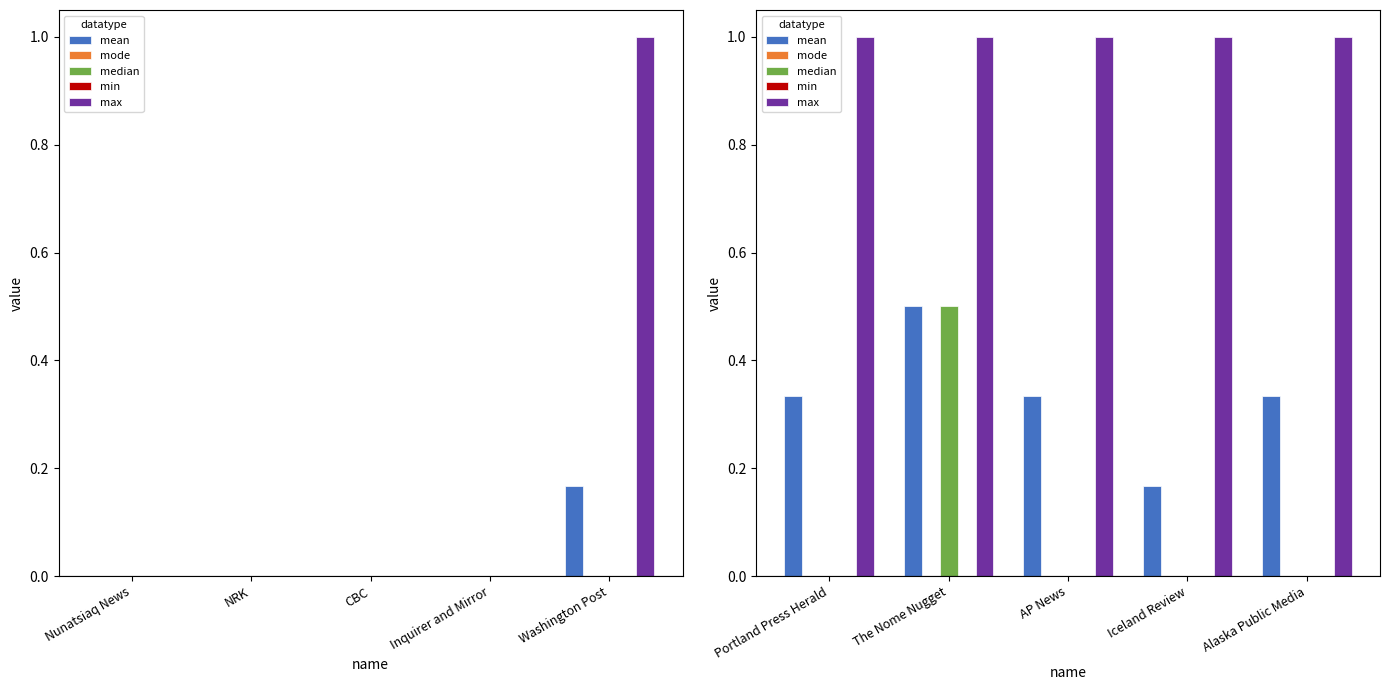

List the series in order of their peak value, lowest first.

mode, min, mean, median, max